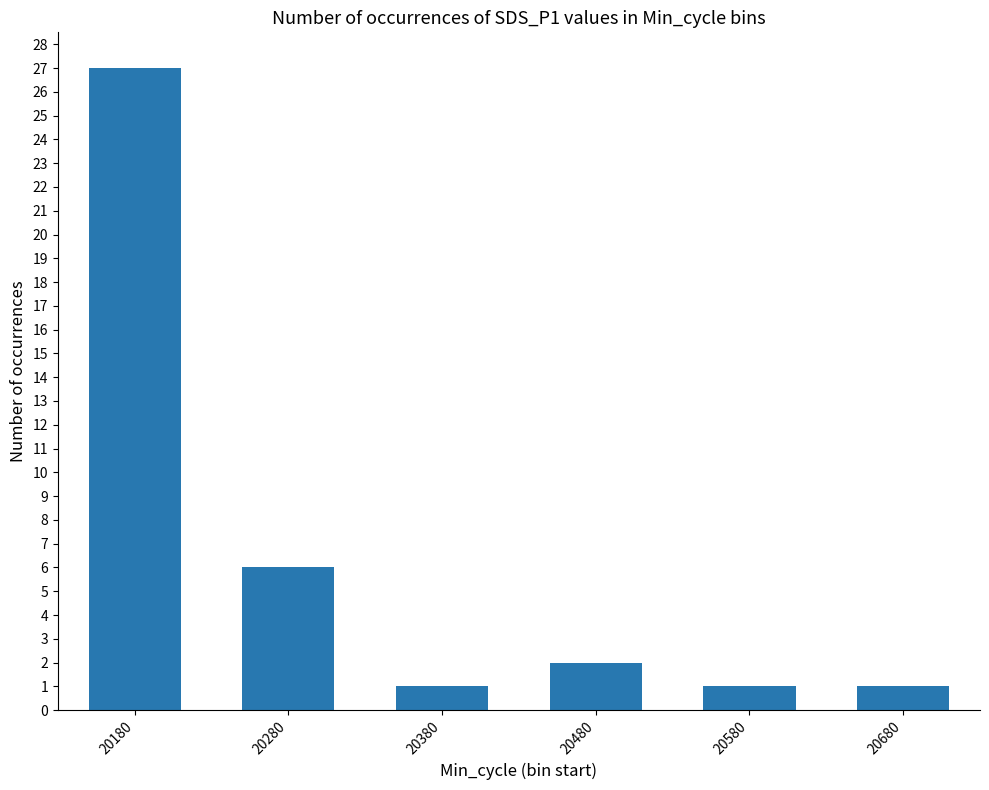

The value at 20380 is 1. True or false?

True